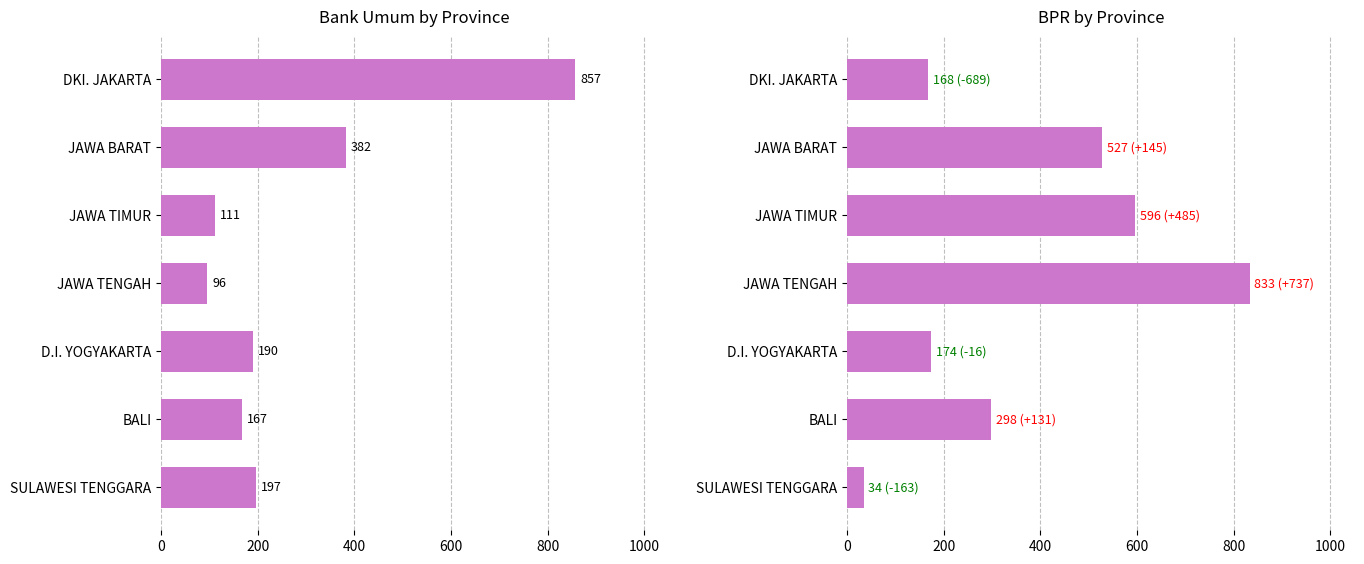

What is the difference between the highest and lowest values at D.I. YOGYAKARTA?

16